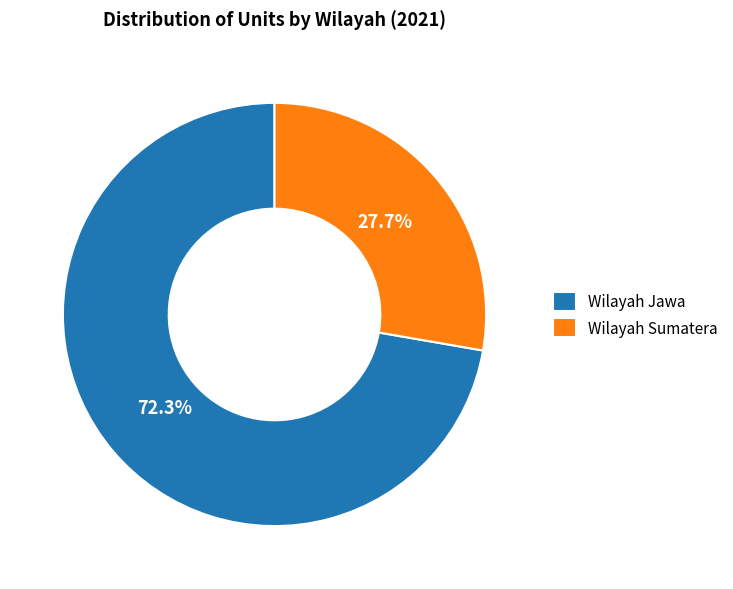

Is it true that Wilayah Sumatera is 28% of the pie?

True